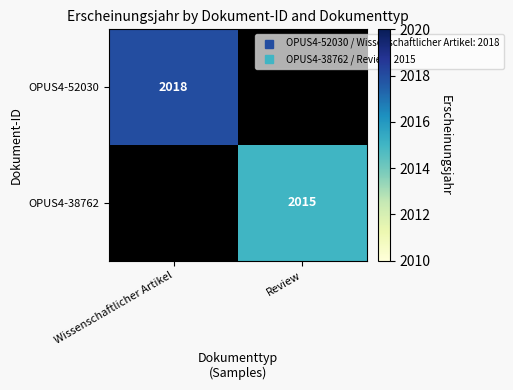

List the series in order of their overall mean, highest first.

OPUS4-52030, OPUS4-38762